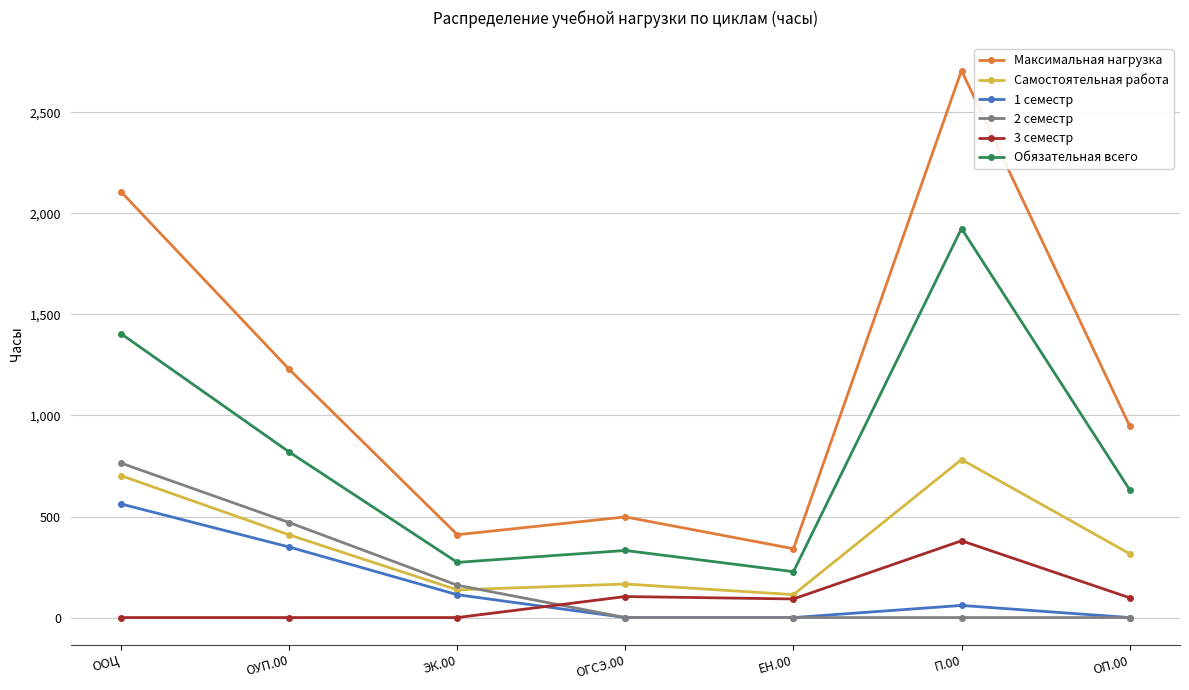

What is the spread (max minus min) of values at ОГСЭ.00?

498.0